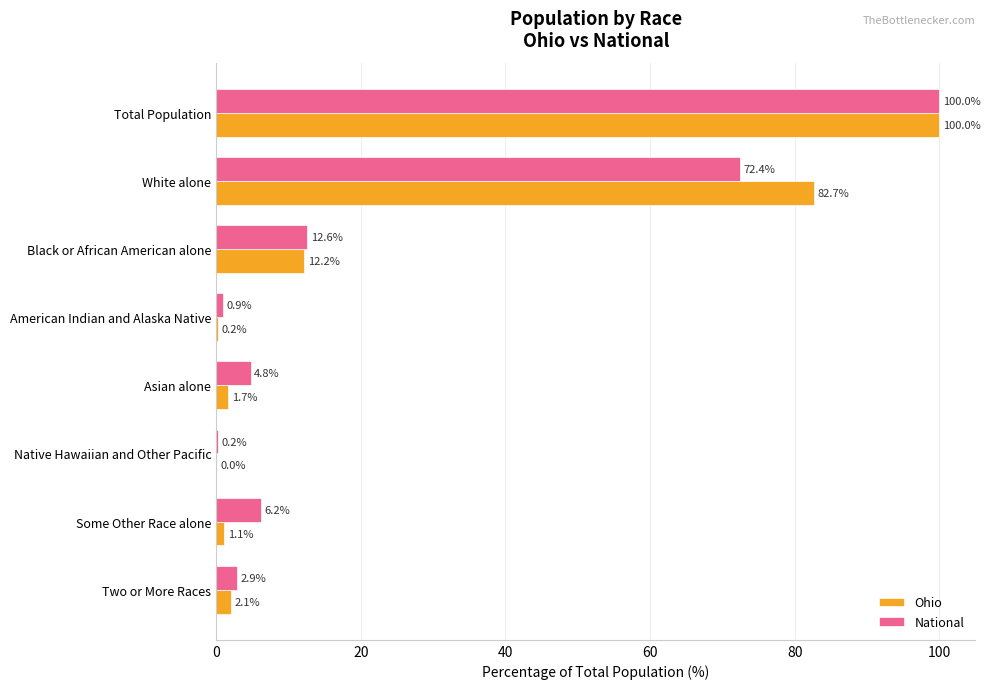

What is the greatest value displayed?

100.0